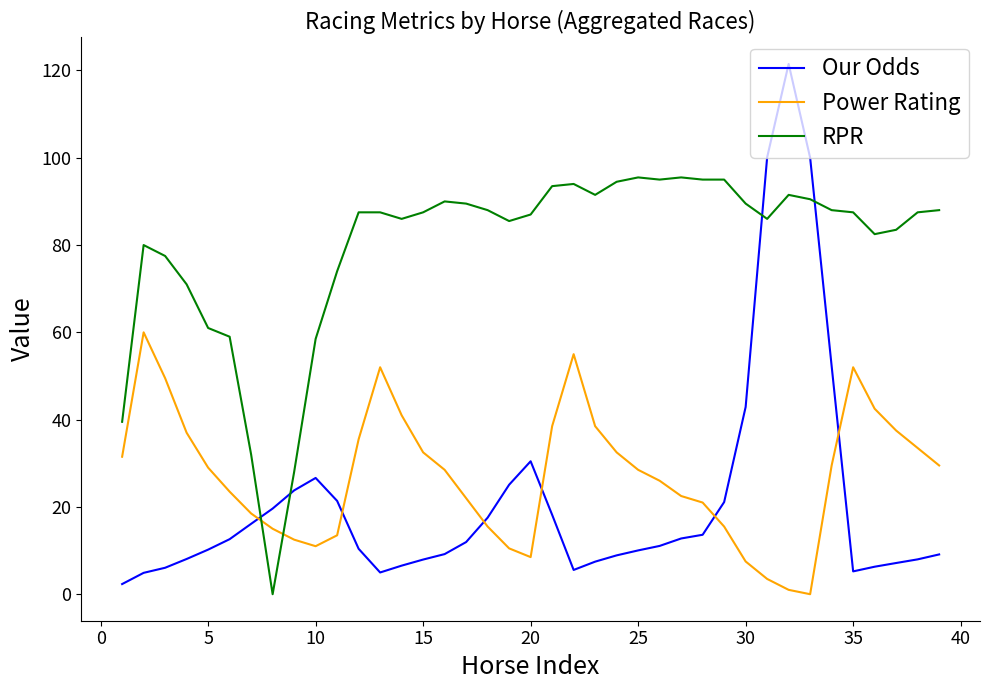

Which series ends up on top after the final intersection of Power Rating and RPR?

RPR